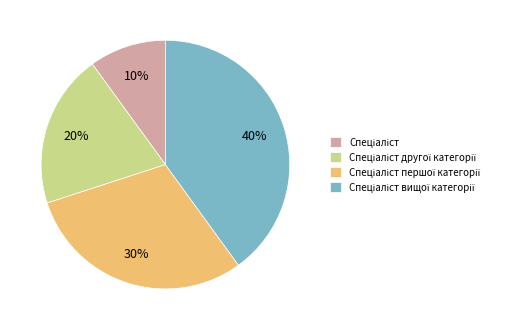

Does any single category account for the majority?

No